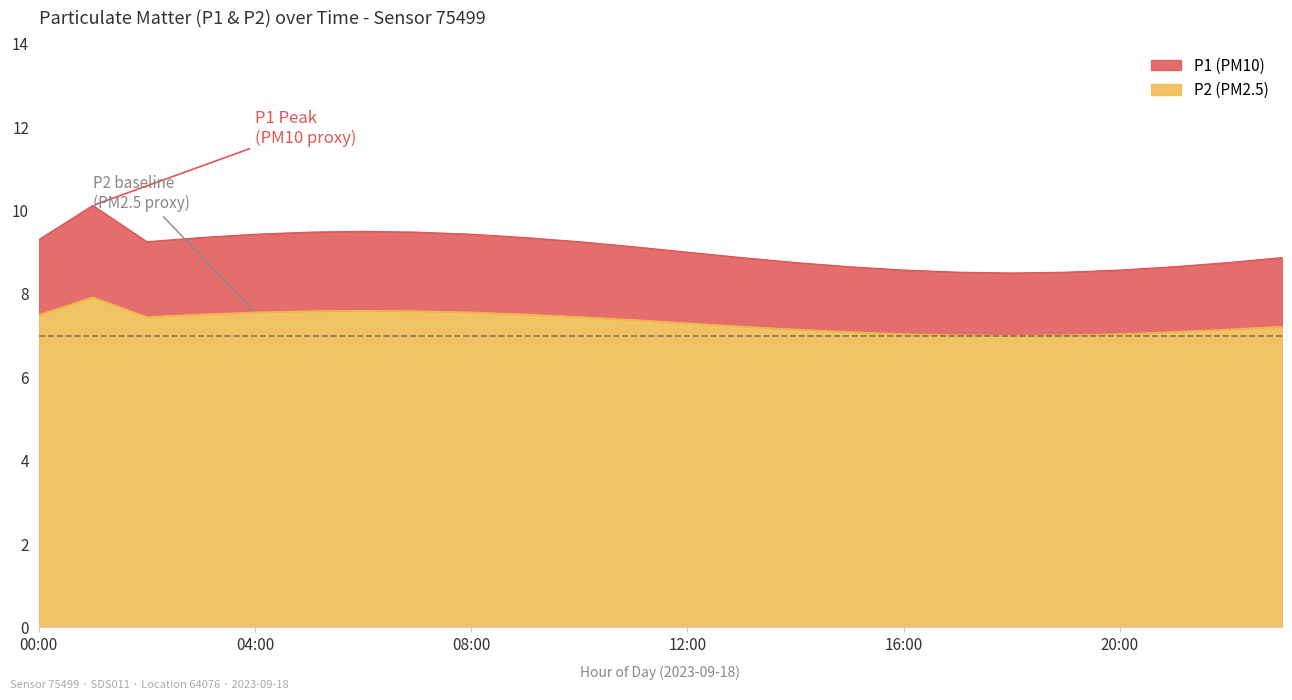

True or false: P2 and P1 intersect in this chart.

False